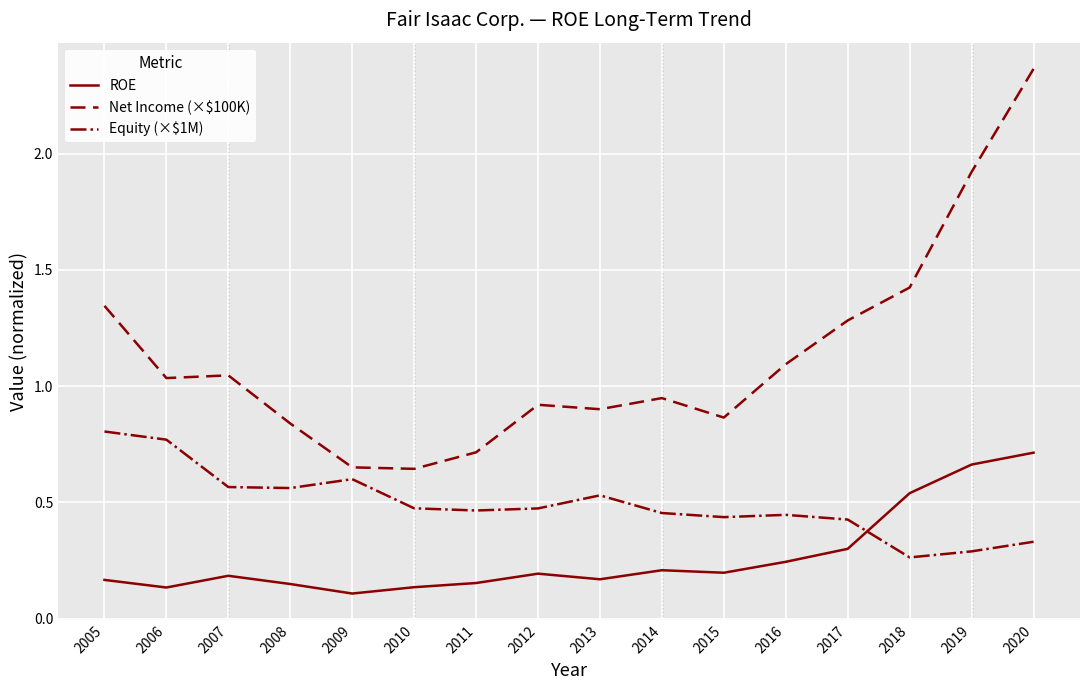

Which series has the largest range (max minus min)?

Net Income (×$100K)